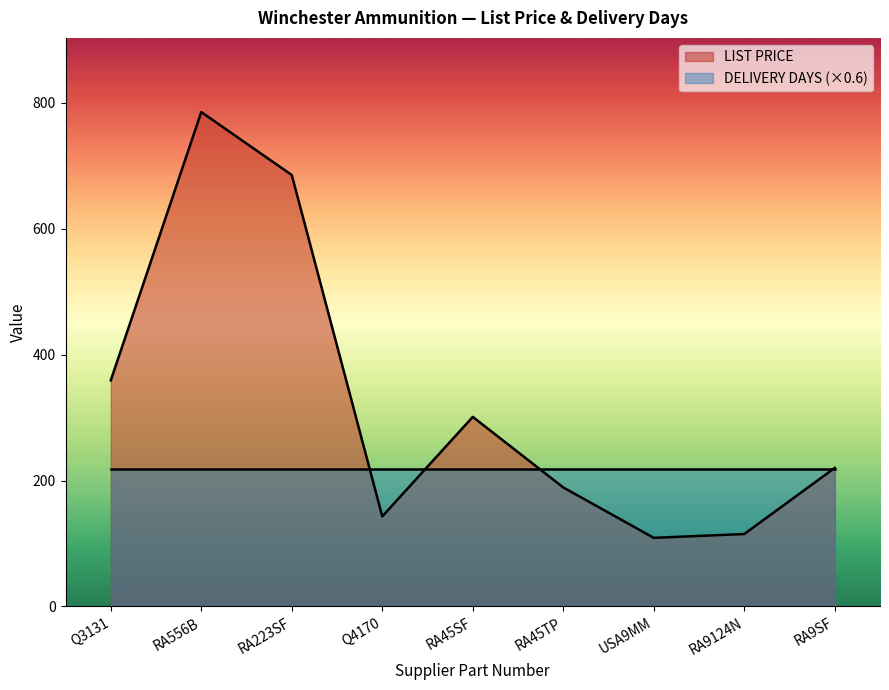

What is the greatest value displayed?

785